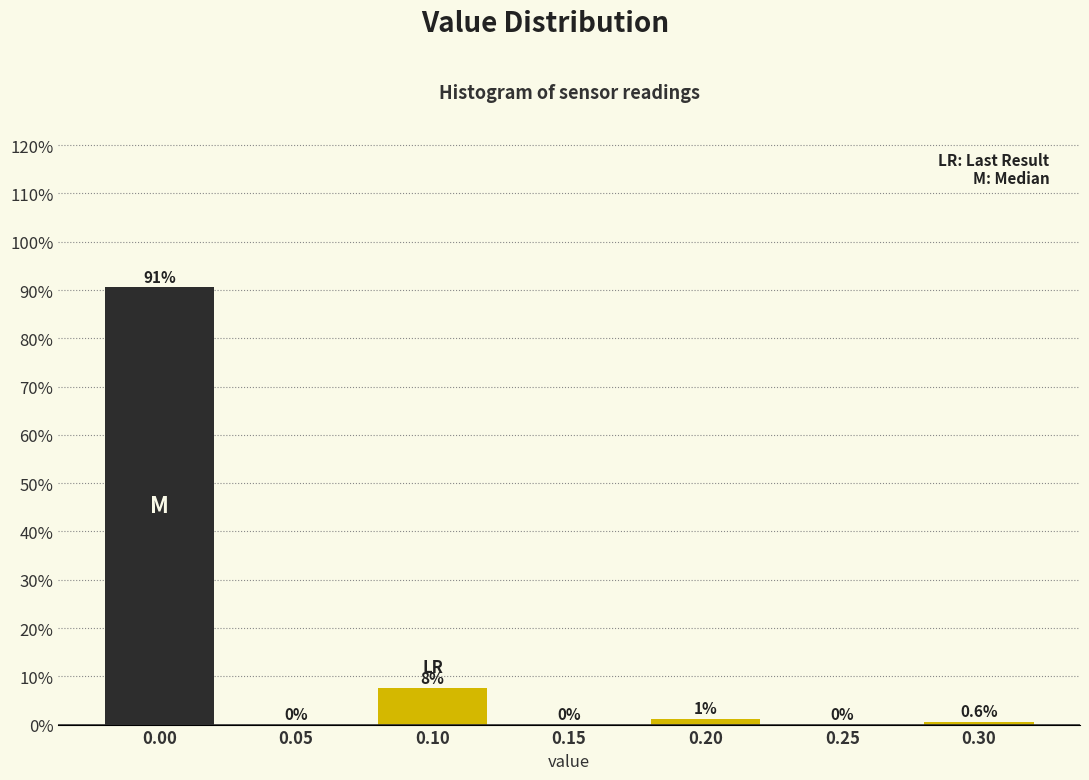

The value at 0.00 is 90.6. True or false?

True